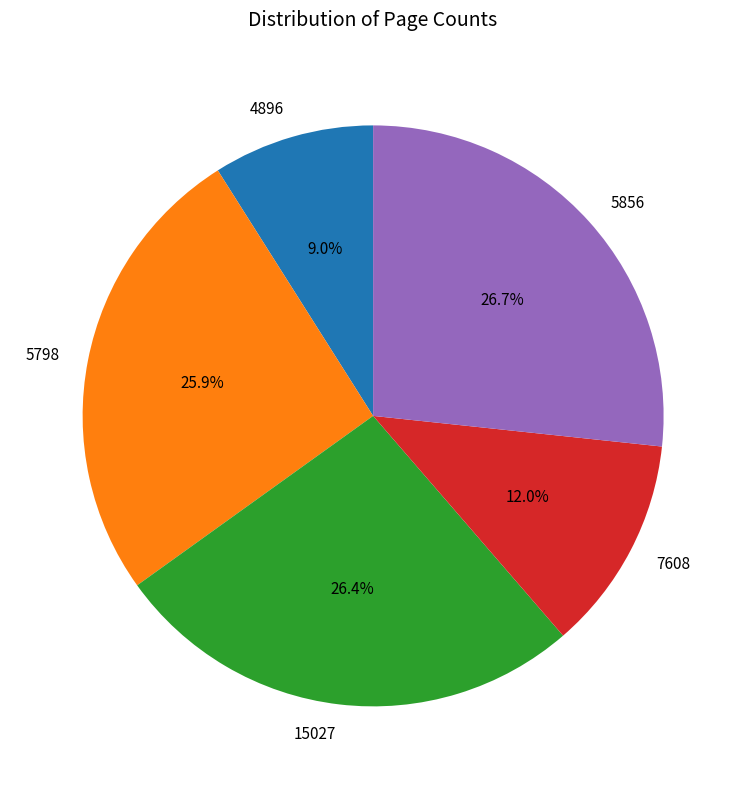

True or false: 5856 accounts for 27% of the total.

True